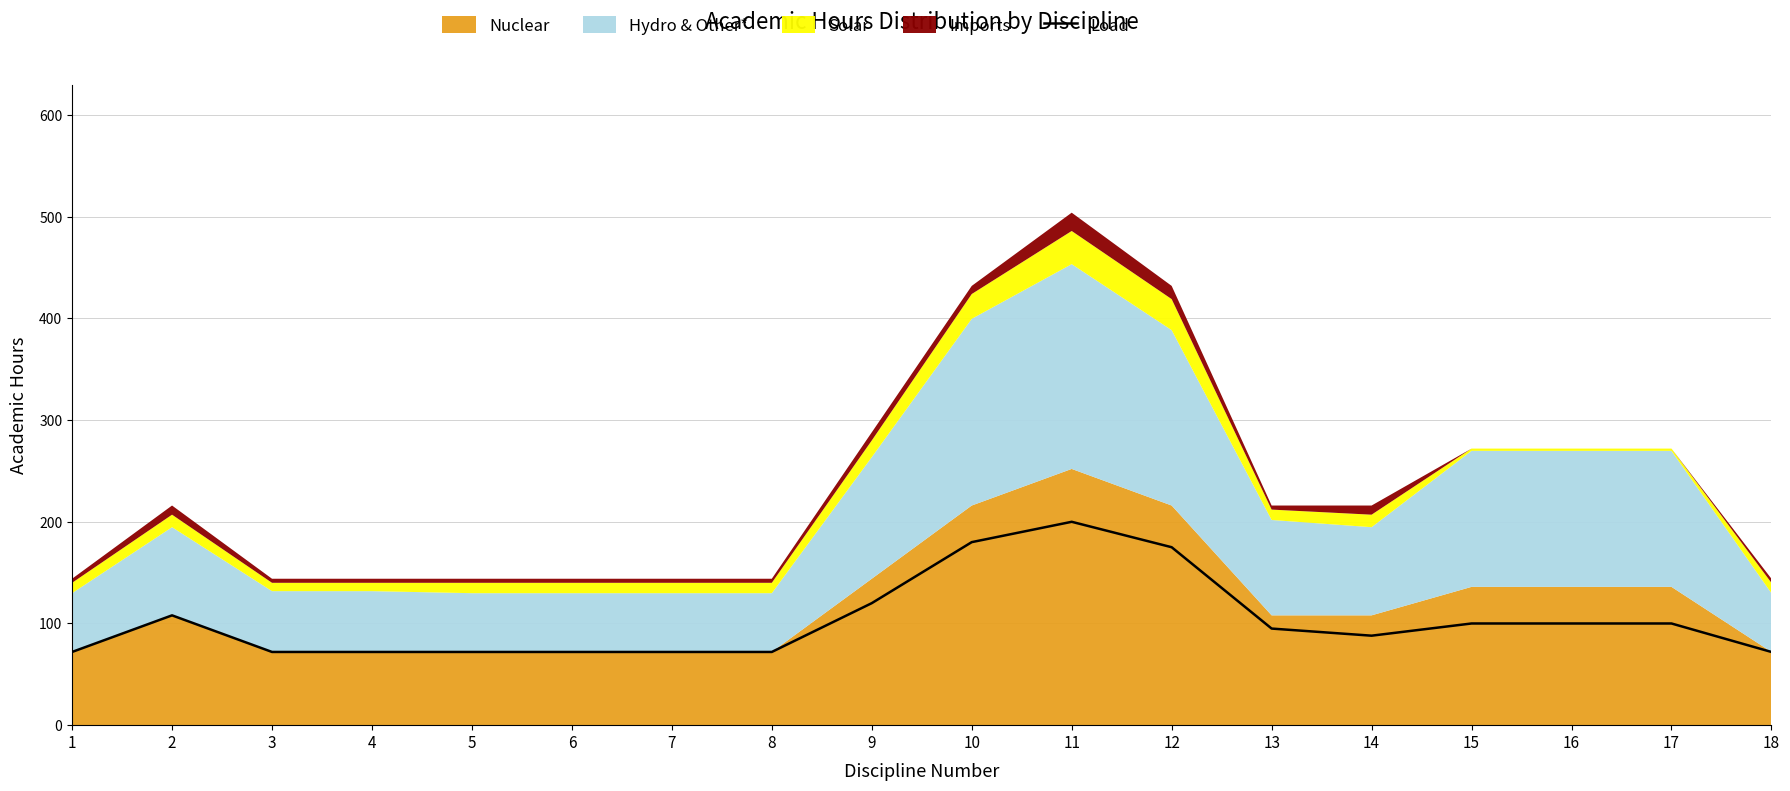

Where does the data first go above 95?

2